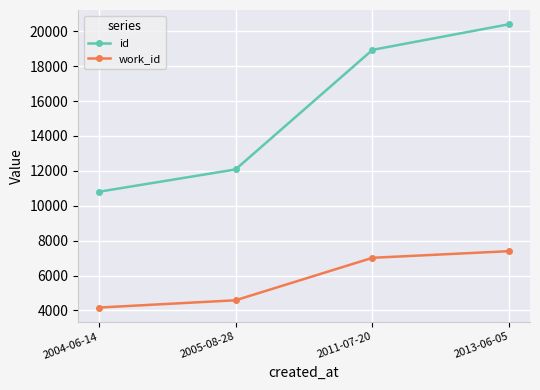

What are all the series names shown in the legend?

id, work_id